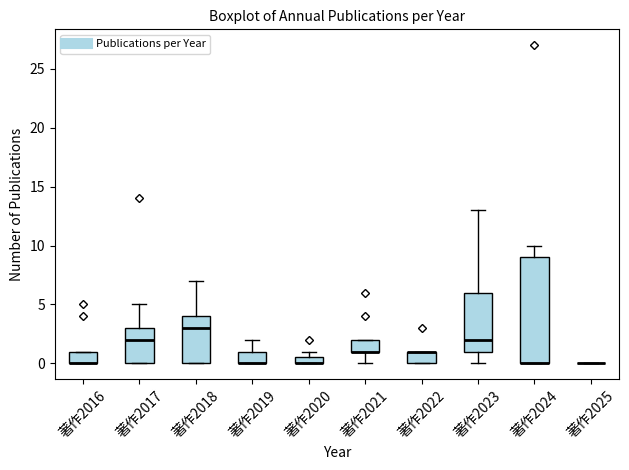

Where does the upper whisker of the box for 著作2019 end on the y-axis? The values are not printed on the chart, so give them approximately, as read against the axis.

2.0